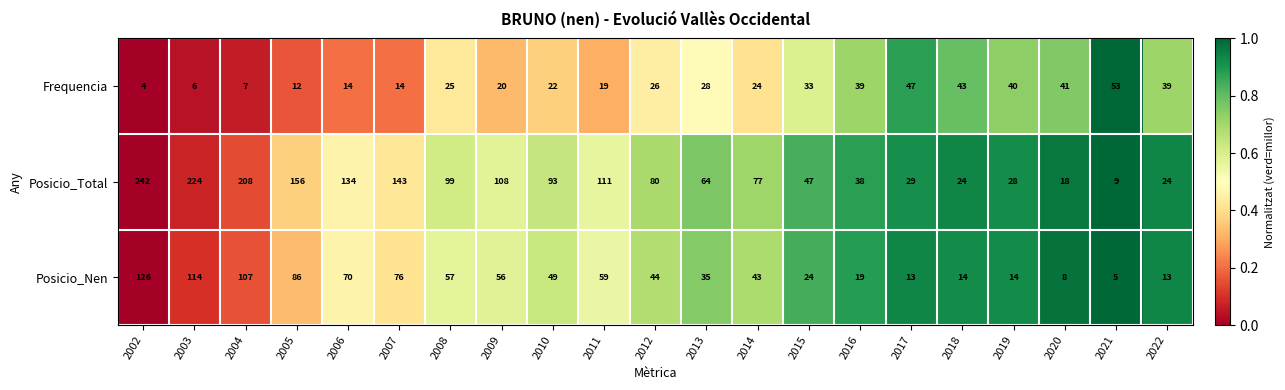

At which category does the chart reach its peak across all series?

2002